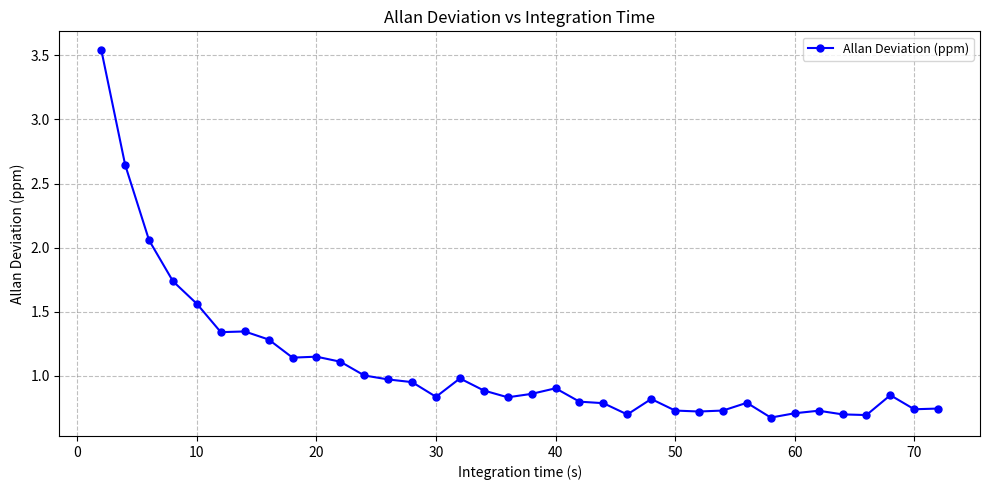

What is the sum of all values?

39.0